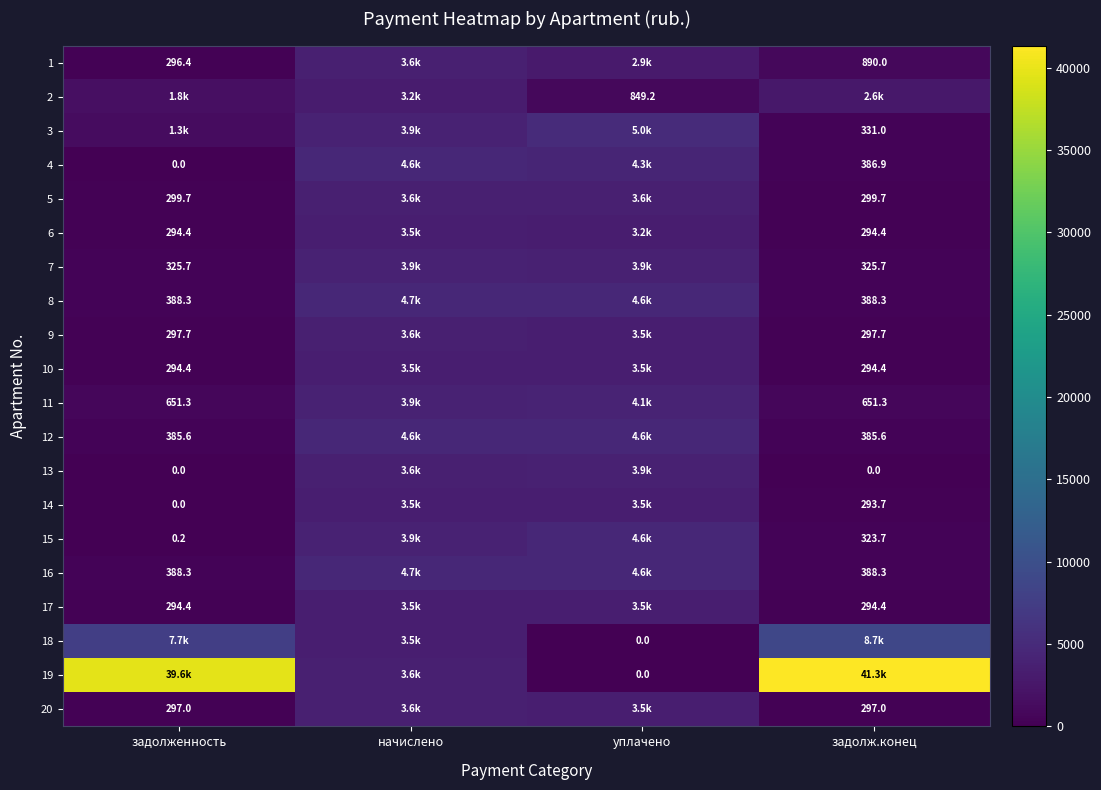

What is the difference between the maximum and minimum values in the 3 series?

4713.4